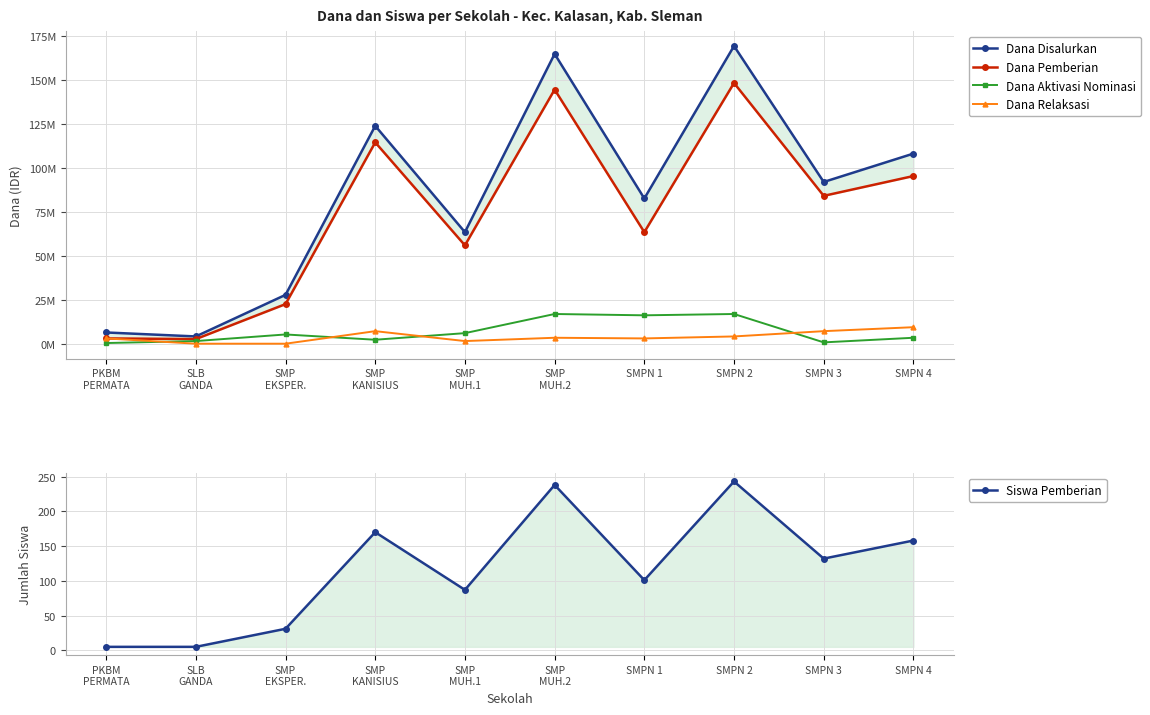

Rank the categories by Dana Aktivasi Nominasi value from highest to lowest.

SMP
MUH.2, SMPN 2, SMPN 1, SMP
MUH.1, SMP
EKSPER., SMPN 4, SMP
KANISIUS, SLB
GANDA, SMPN 3, PKBM
PERMATA